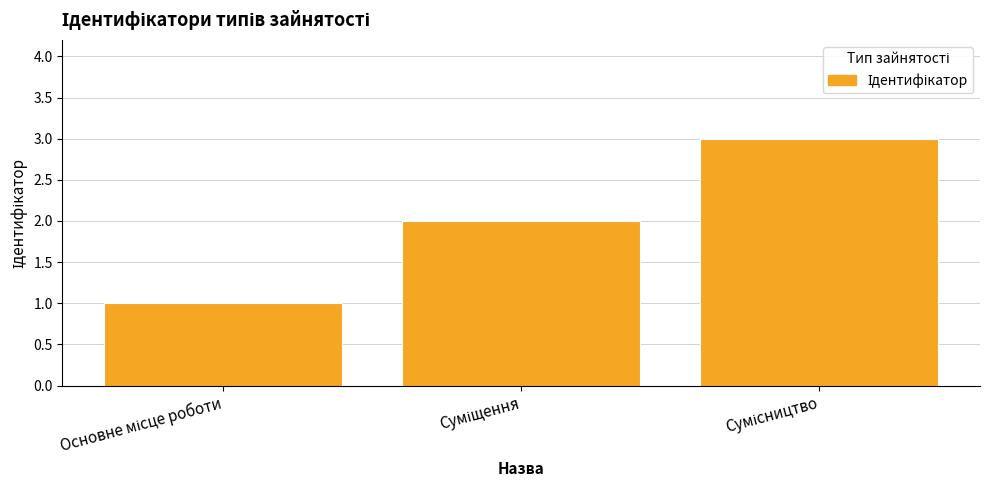

What is the sum of all values?

6